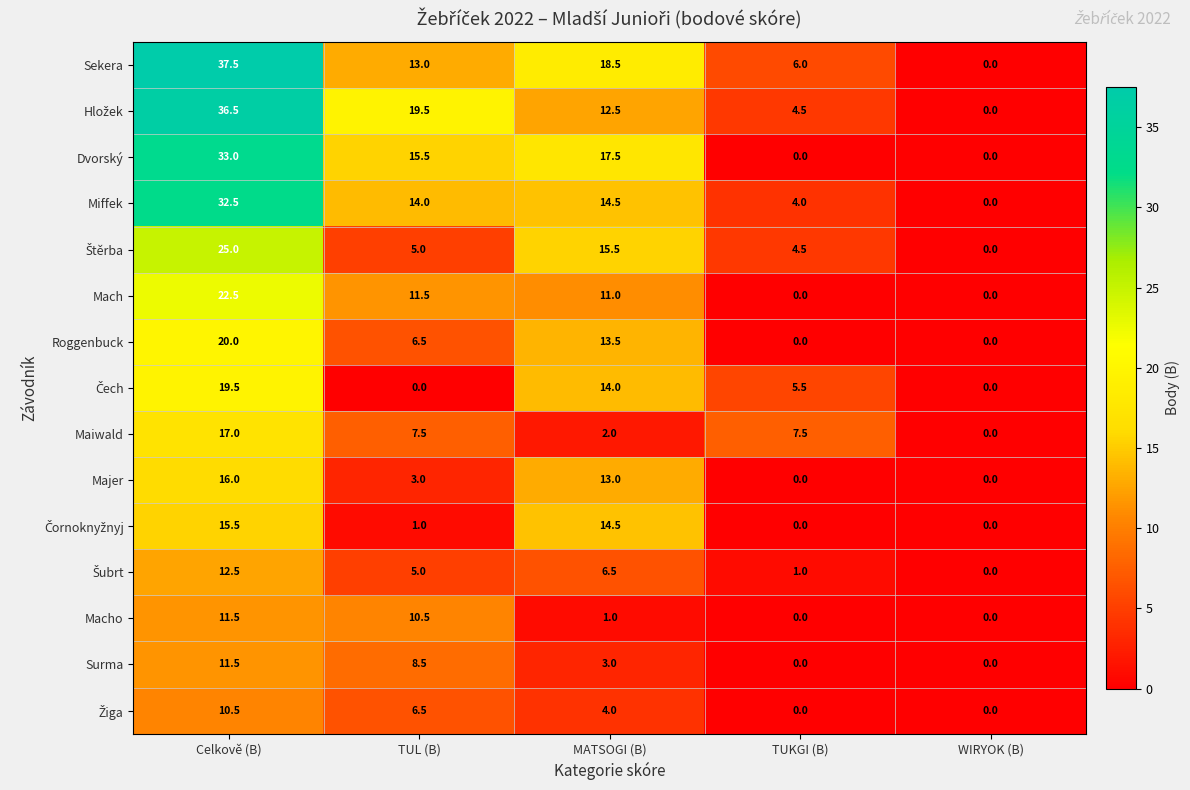

Count the number of categories in the chart.

5